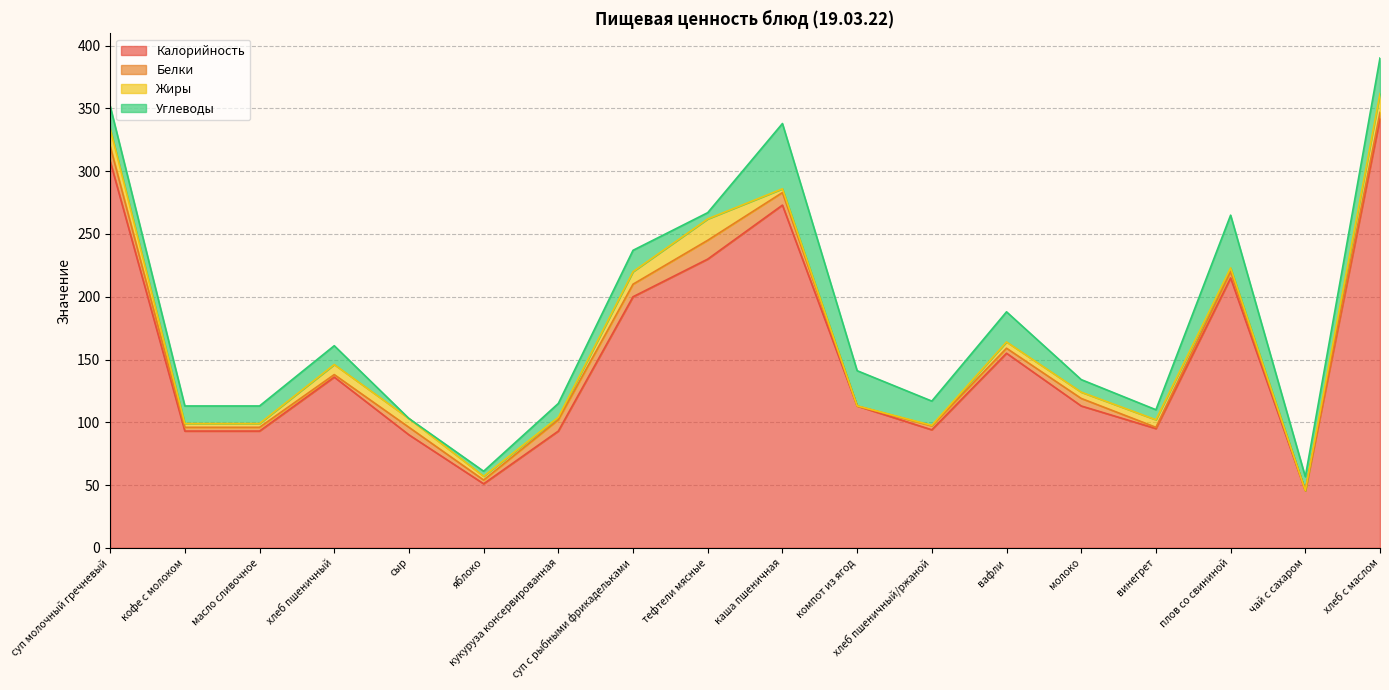

What are all the series names shown in the legend?

Калорийность, Белки, Жиры, Углеводы